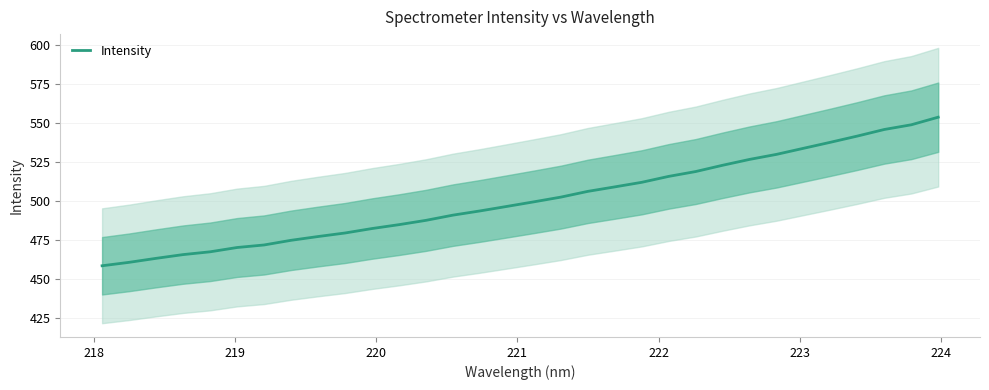

What is the lowest value of the Intensity series?

458.7